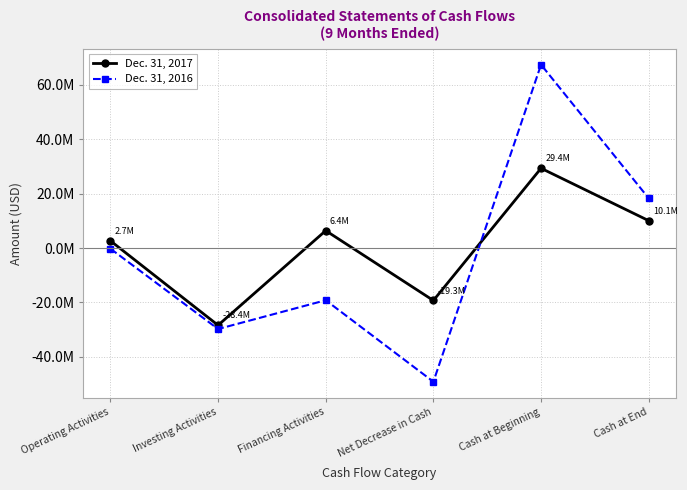

True or false: Dec. 31, 2017 has more than 0 points higher than both neighbors.

True